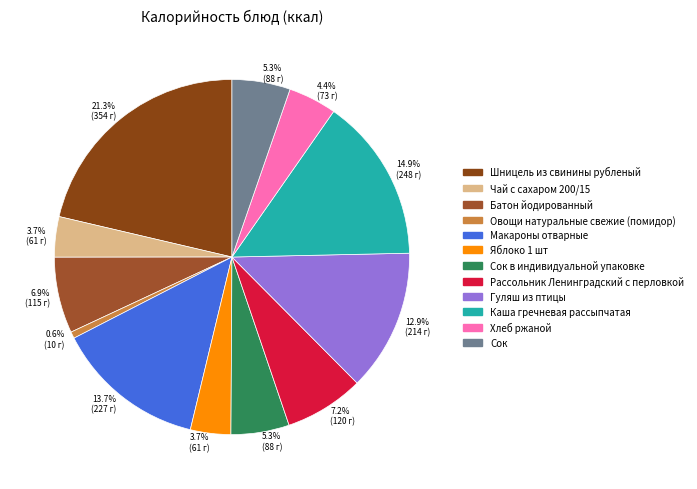

Which slice is the largest?

Шницель из свинины рубленый